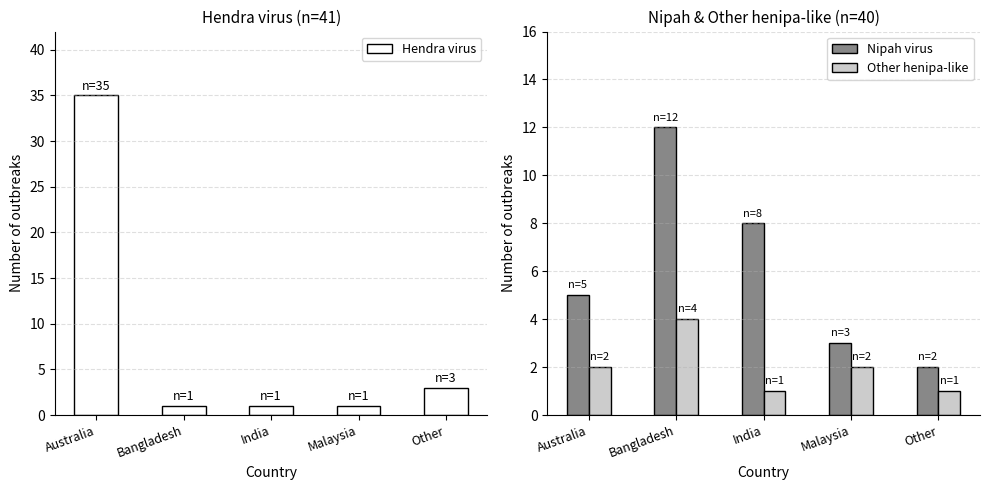

Reading left to right, transcribe all the data shown in this chart.

Hendra virus: 35	1	1	1	3
Nipah virus: 5	12	8	3	2
Other henipa-like: 2	4	1	2	1